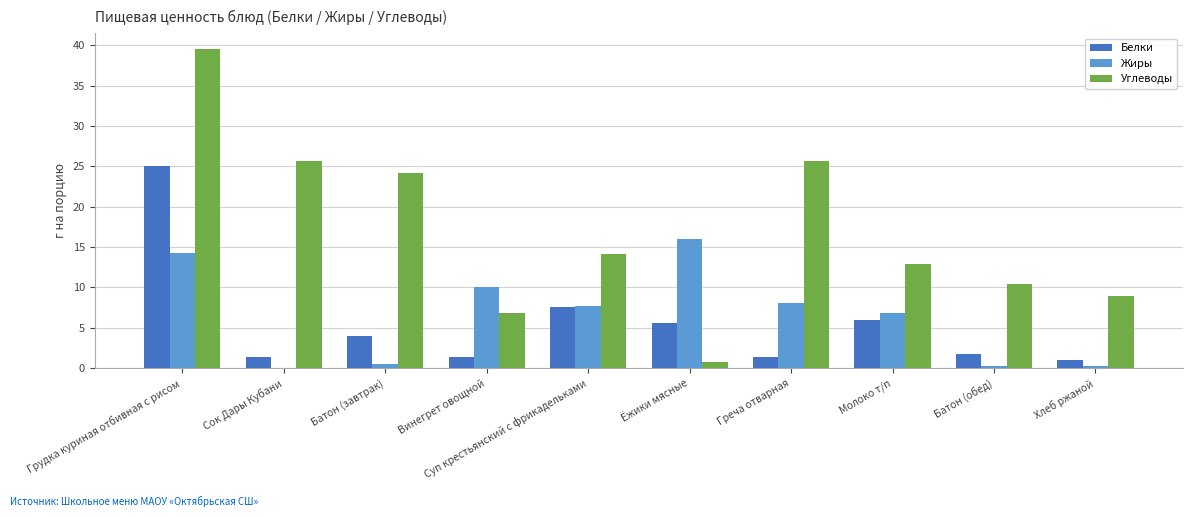

Are the bars grouped side by side (vs. stacked)?

Yes